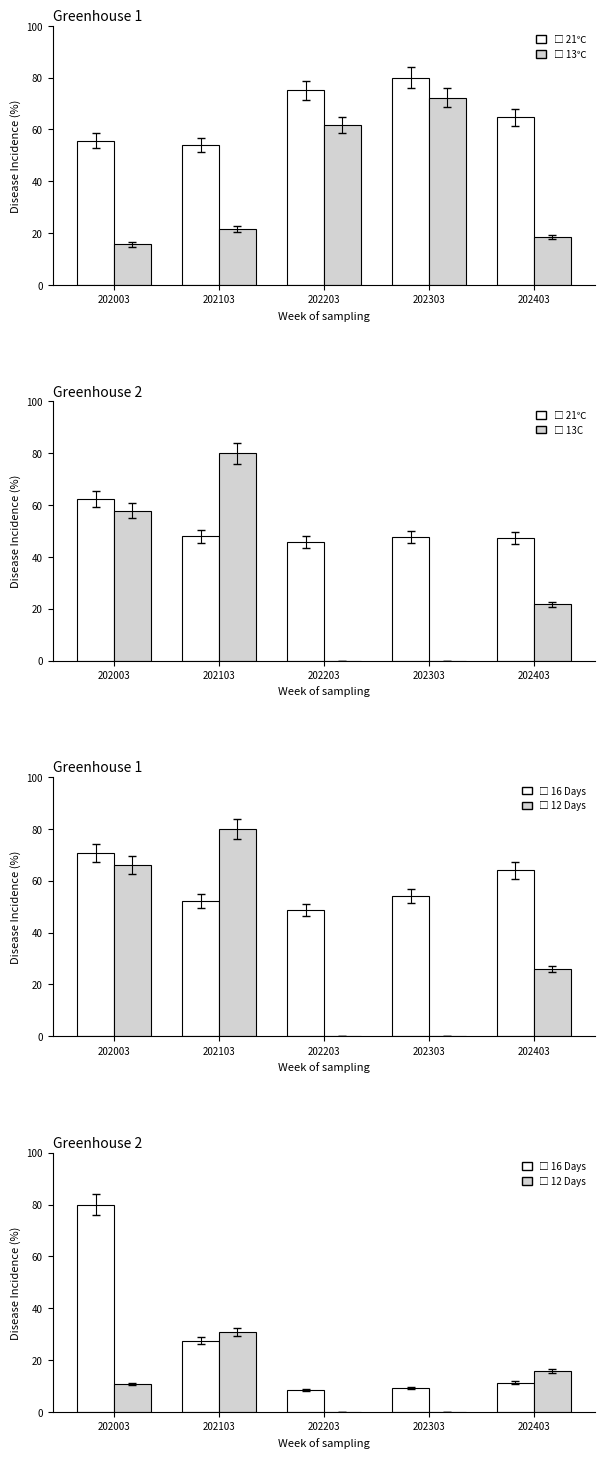

True or false: 13℃ has a value of 15.6 at 202003.

True